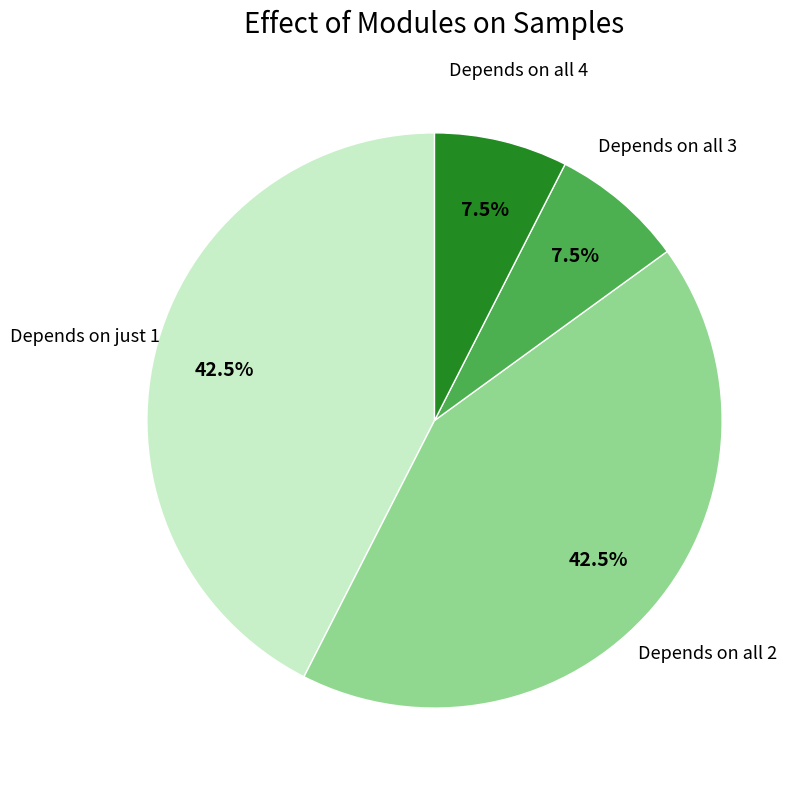

Is Depends on all 2 the majority of the pie?

No